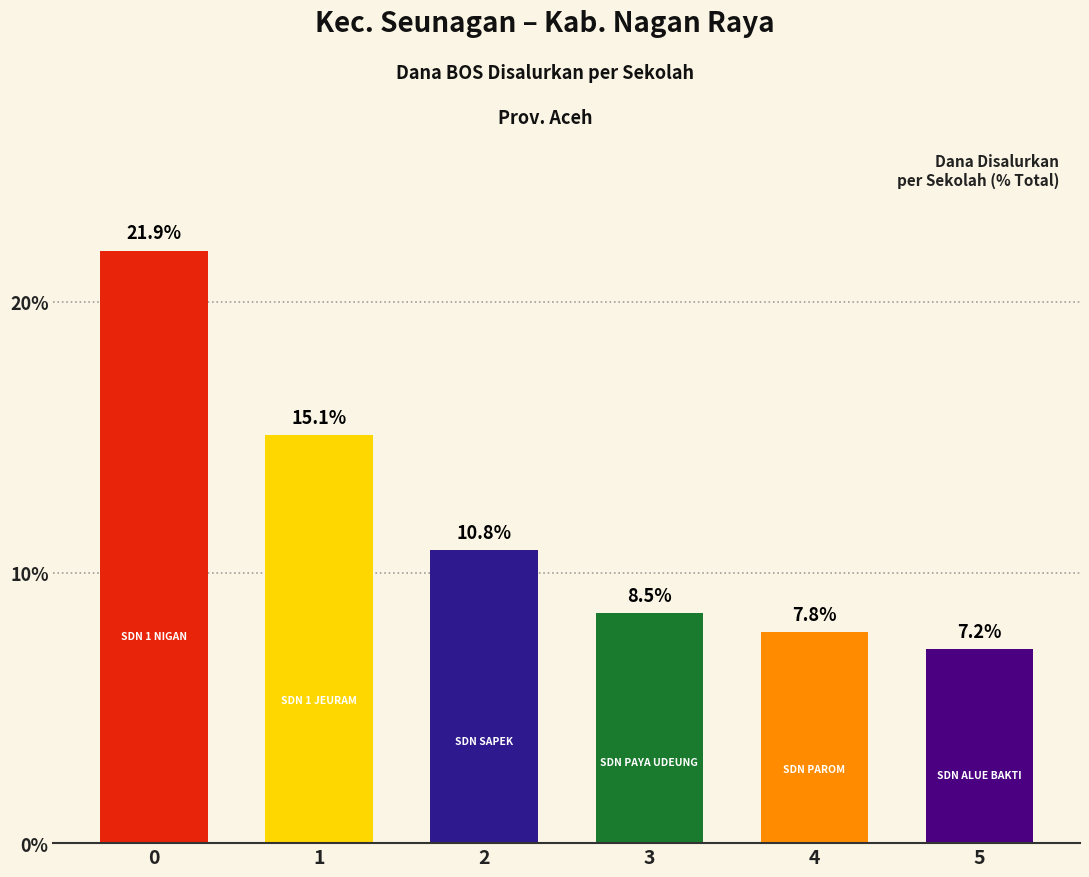

What is the difference between the maximum and second lowest values?

14.1